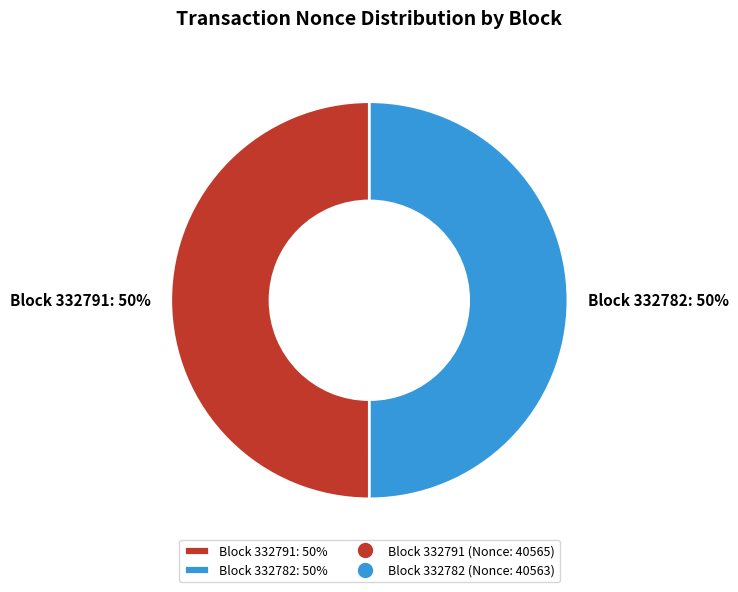

How many segments does this pie chart have?

2